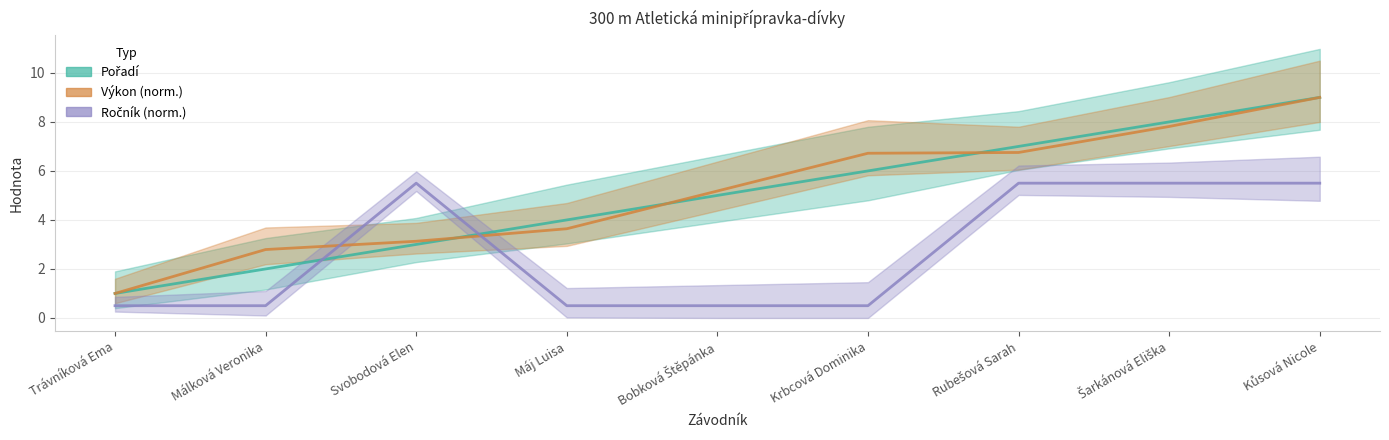

What is the difference between the maximum and minimum values in the Ročník (norm.) series?

5.0